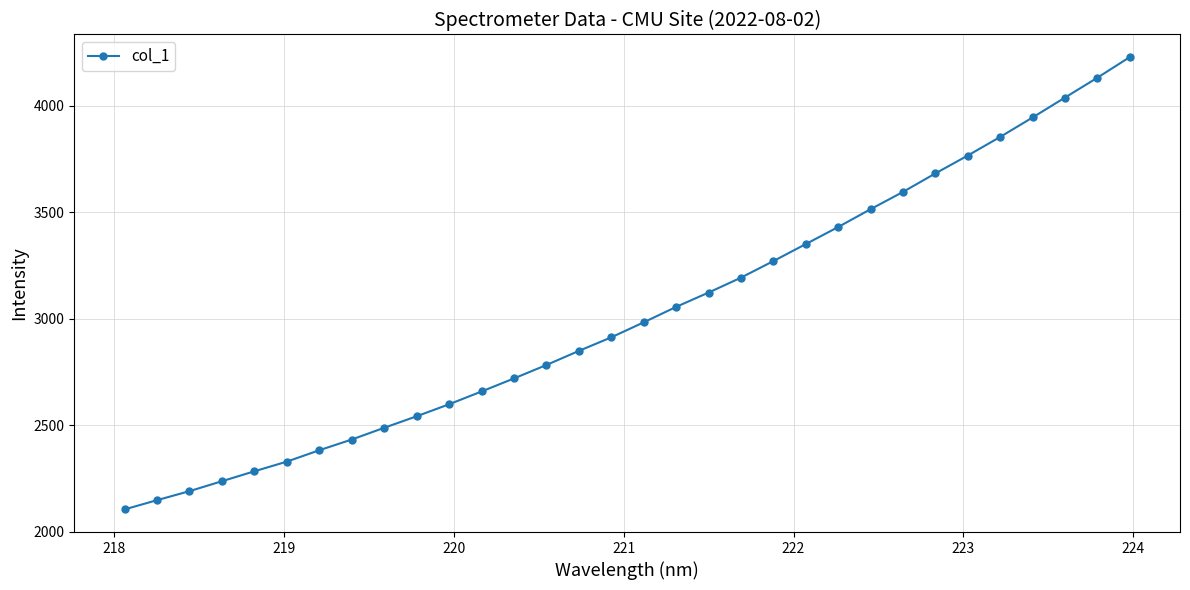

What is the average value?

3025.5